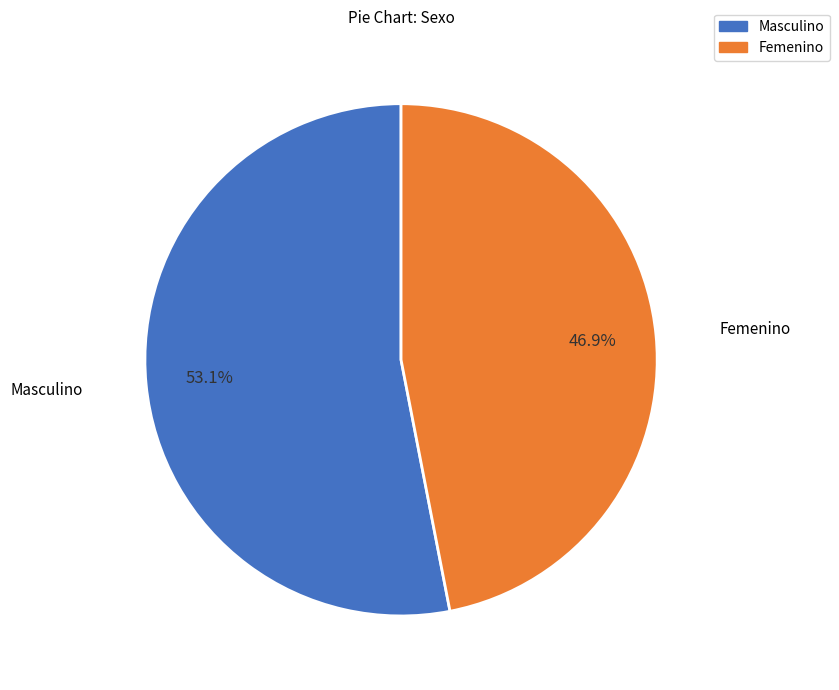

Is Femenino the majority of the pie?

No